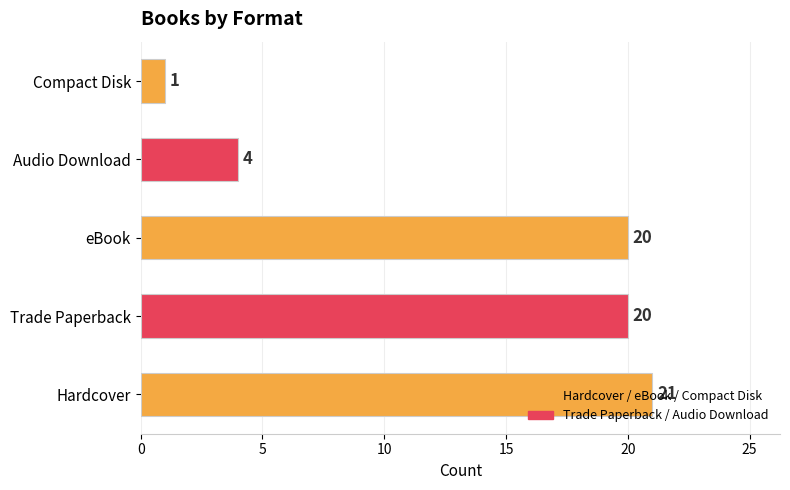

Where is the data nearest to the value 11?

Audio Download